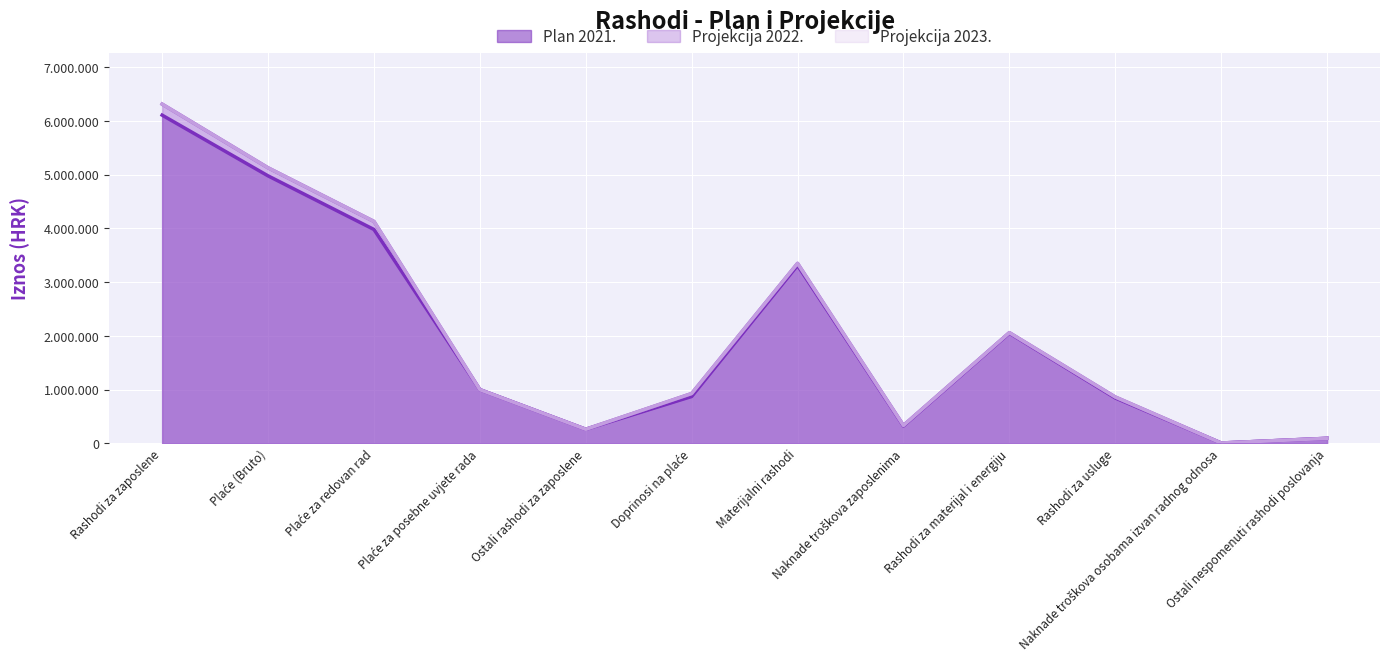

Between Rashodi za zaposlene and Materijalni rashodi, which series saw the biggest shift?

Projekcija 2022.